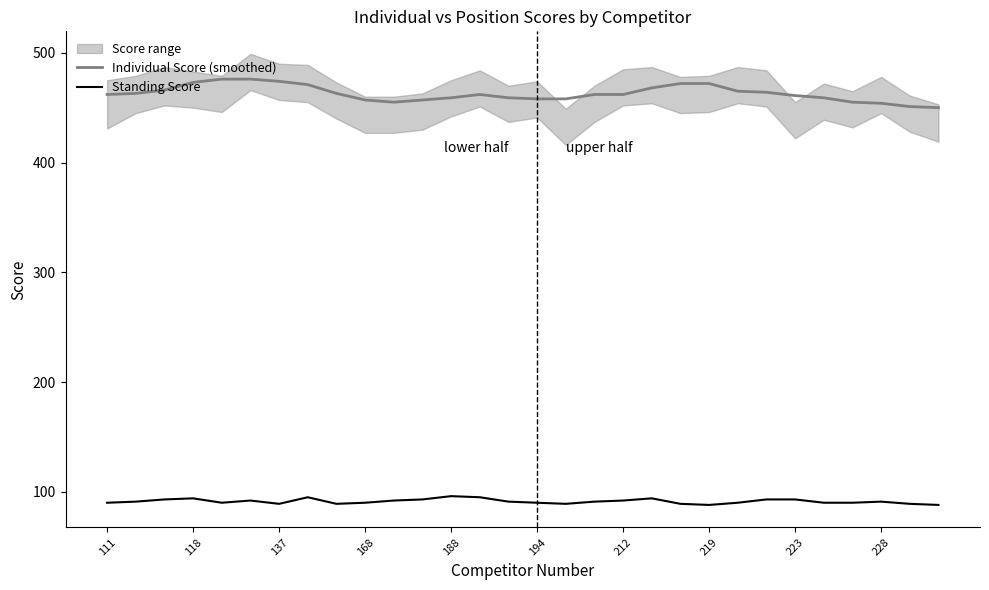

What is the sum of all Standing Score values?

2737